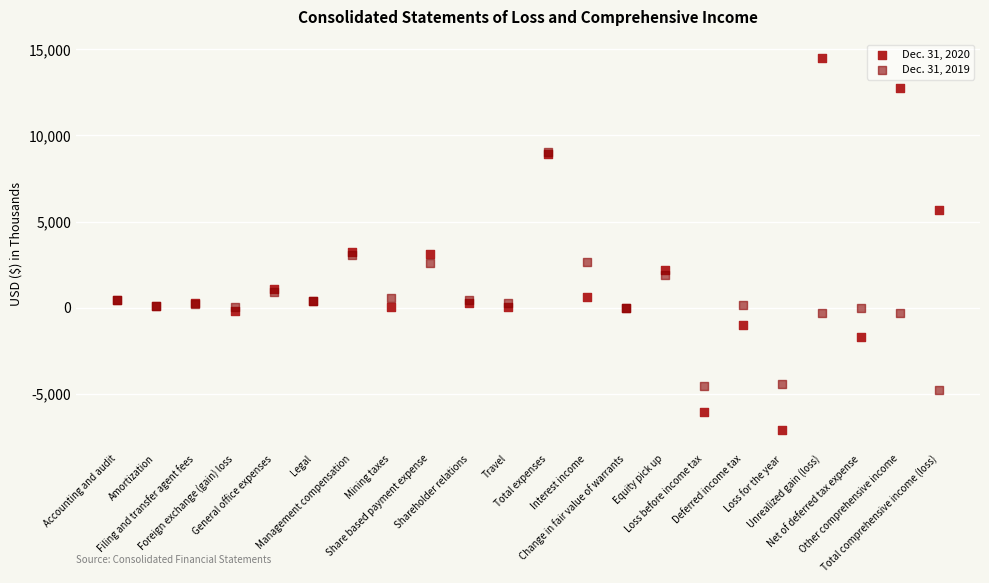

Which series reaches the minimum Y coordinate?

Dec. 31, 2020